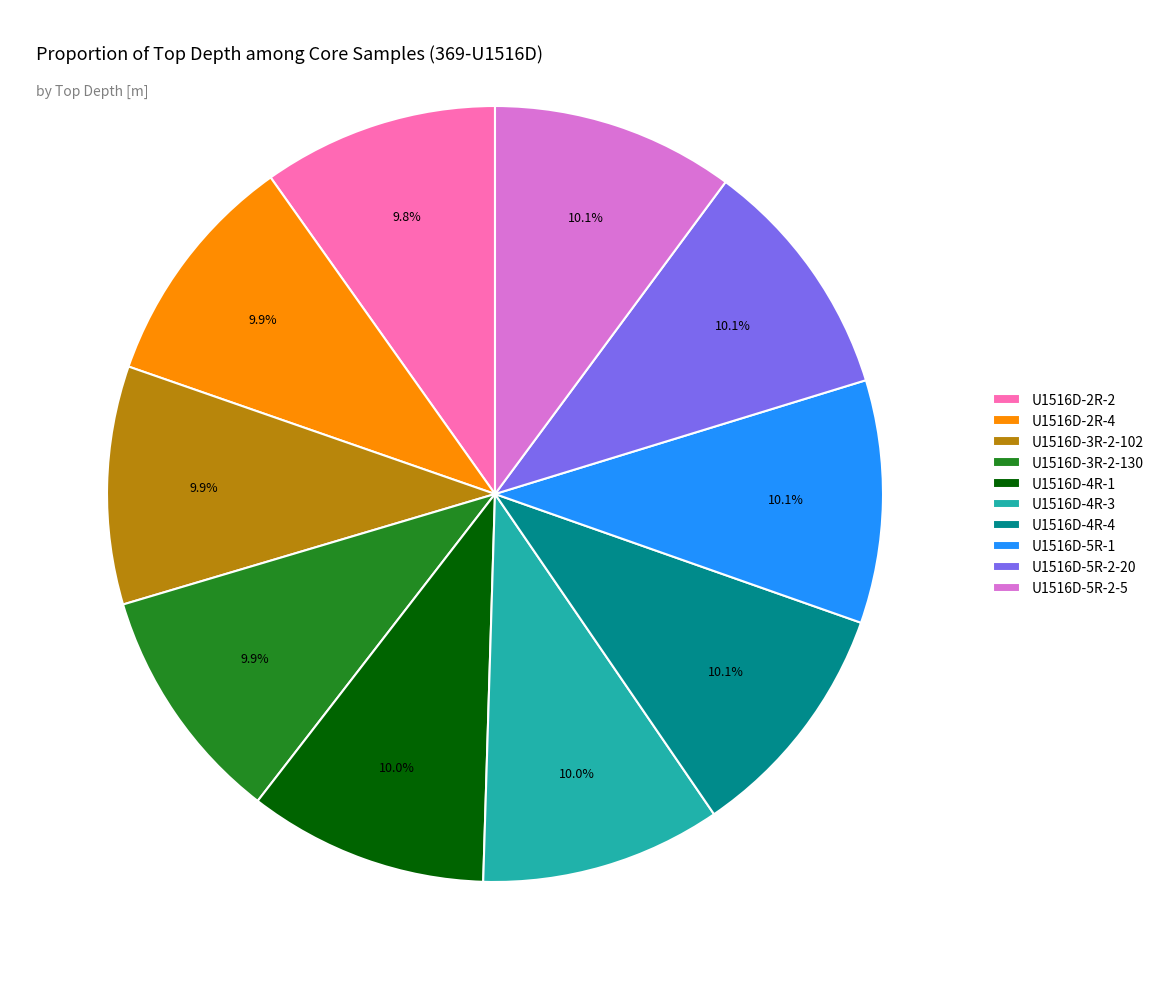

Count the number of slices in the pie.

10